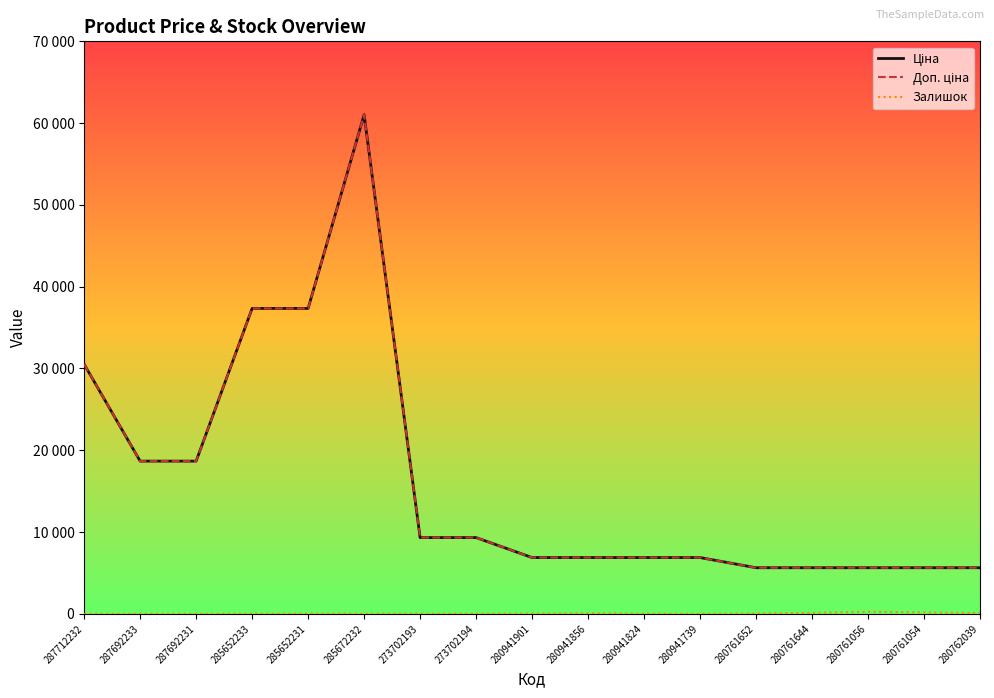

Does the chart have visible grid lines?

No